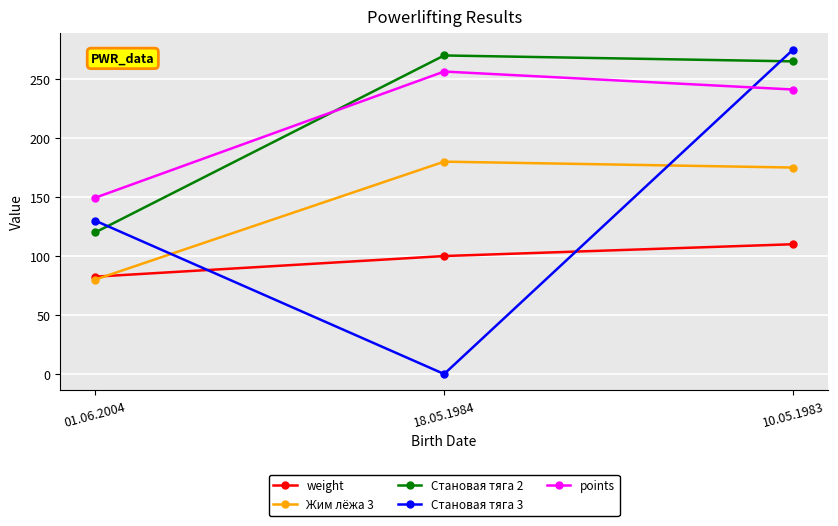

Which series changed the most between 18.05.1984 and 10.05.1983?

Становая тяга 3